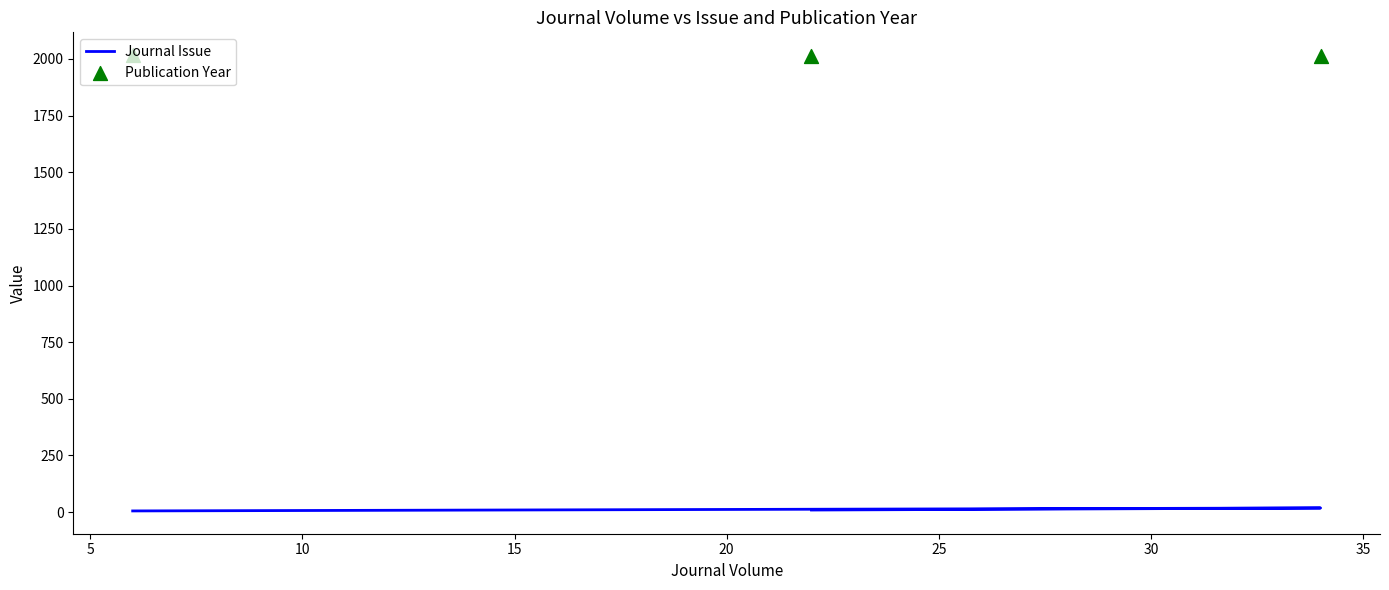

What is the total value across all series at 5?

2033